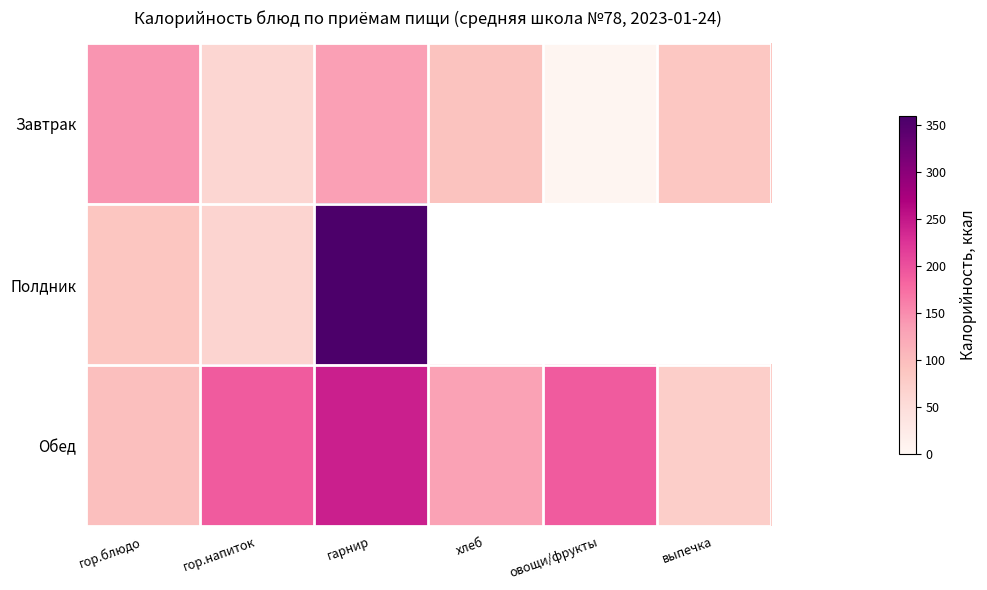

What is the lowest value of the Обед series?

75.0